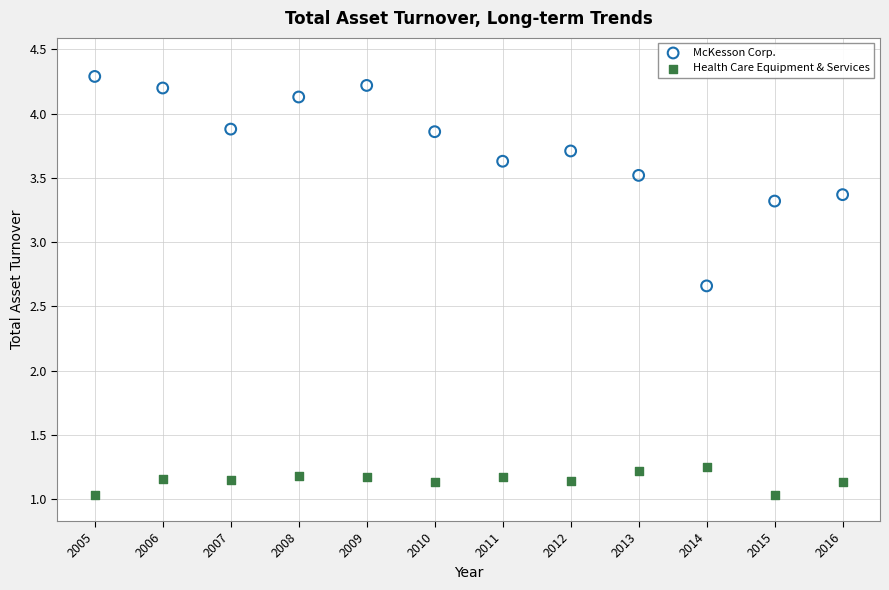

Which series has the widest spread of Y values?

McKesson Corp.